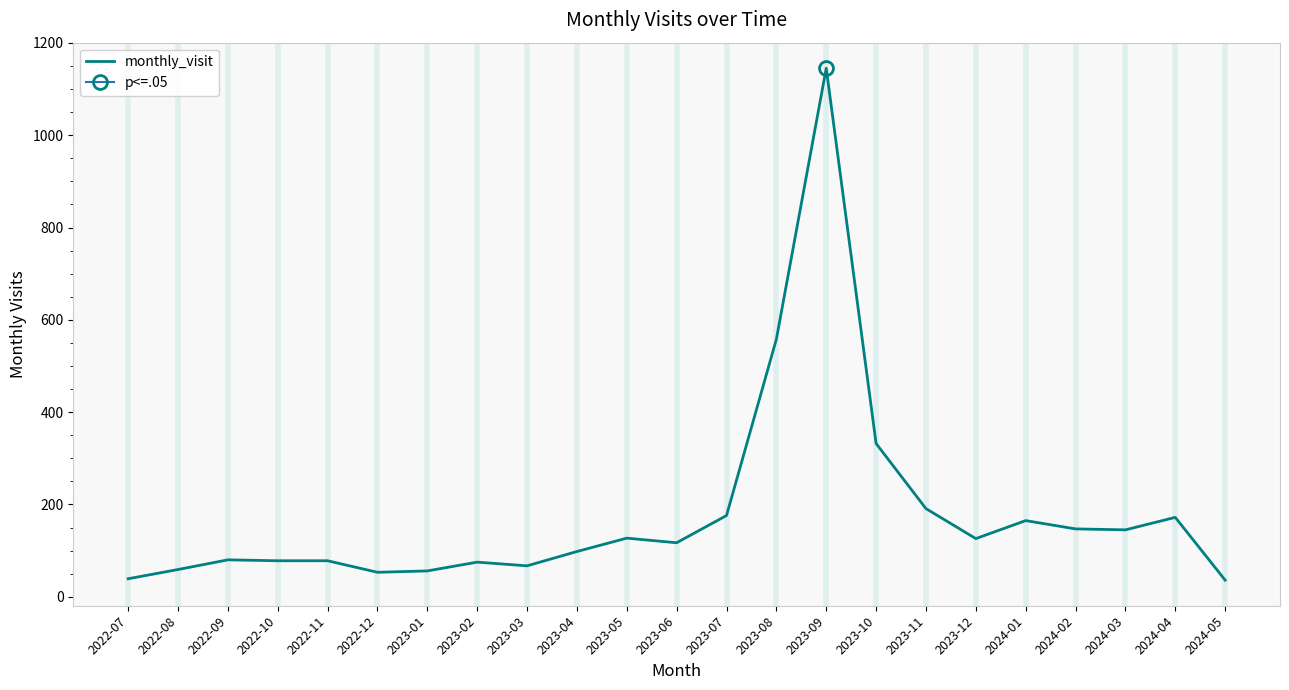

True or false: the data shows 289 at 2023-07.

False